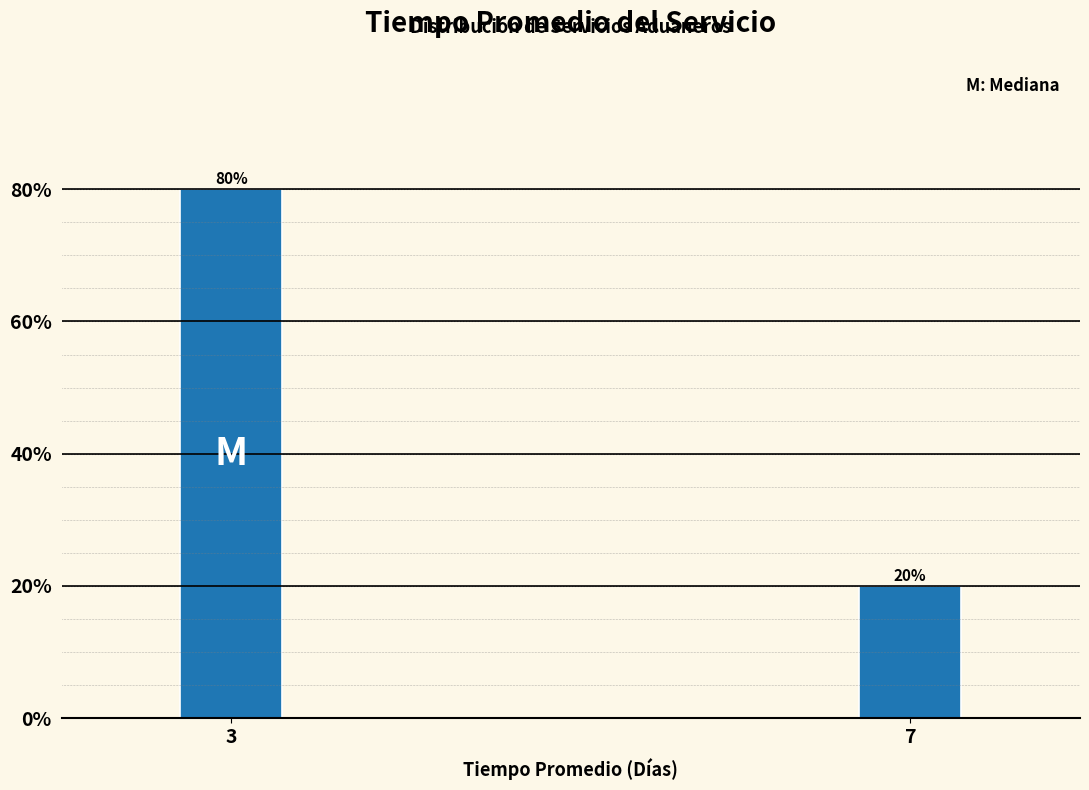

Reading right to left, extract all data points from this chart.

7=20	3=80